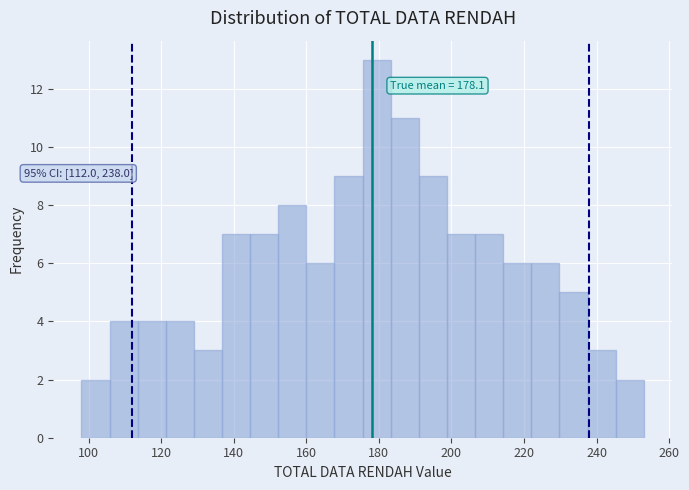

Read against the x-axis, roughly where is the centre of the tallest bar?

180